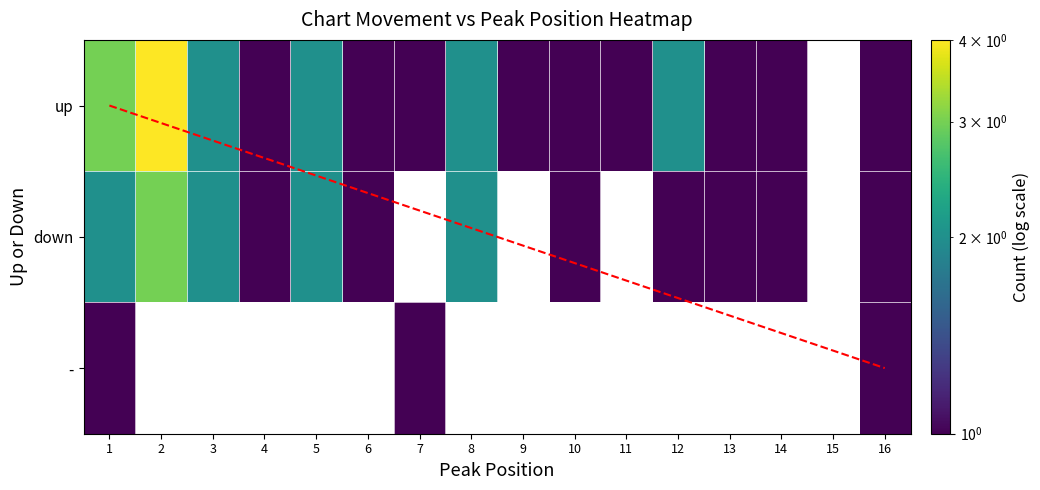

Which series has the largest total across all categories?

up